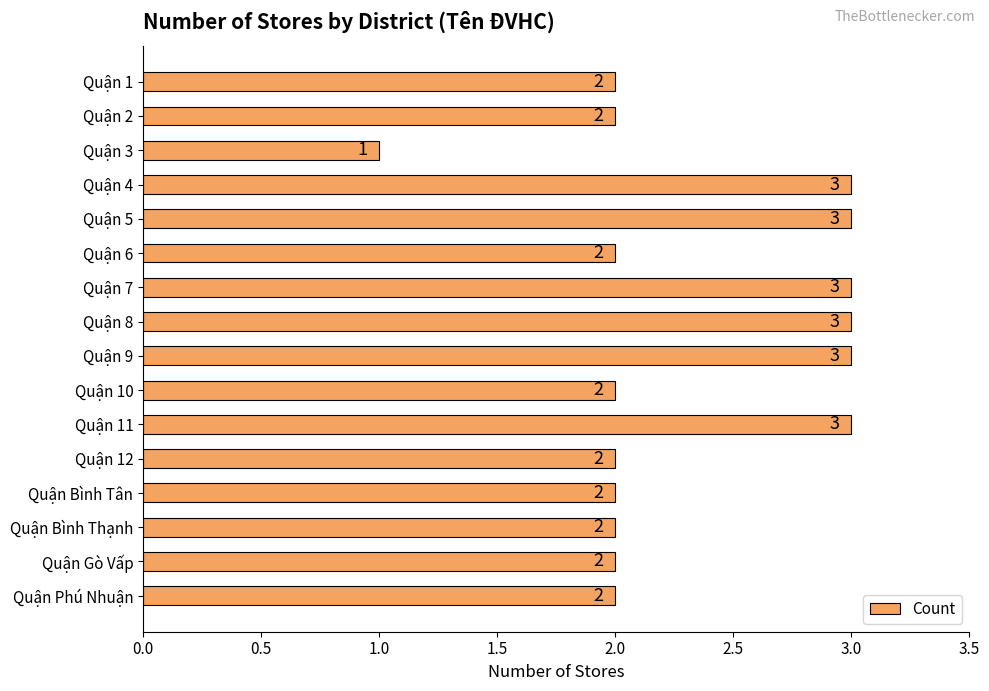

Does the chart contain any negative values?

No